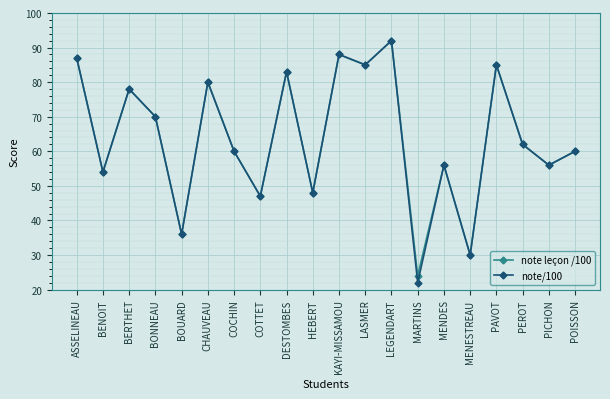

In note leçon /100, how many points are lower than both neighbors (excluding endpoints)?

8